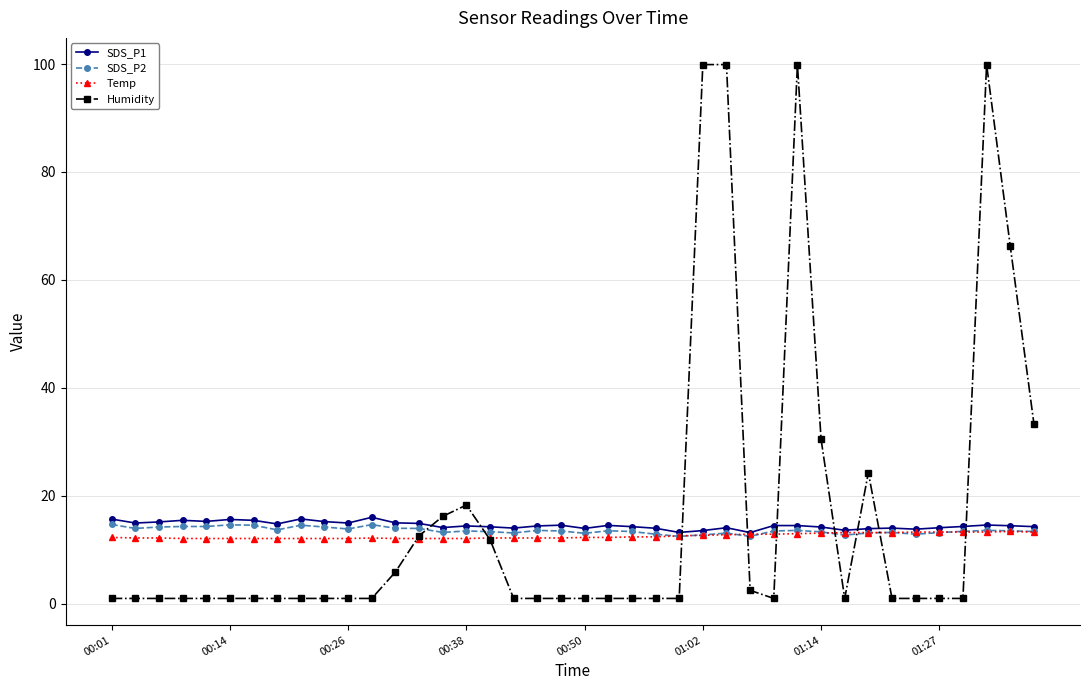

At how many categories does at least one series exceed 95?

4